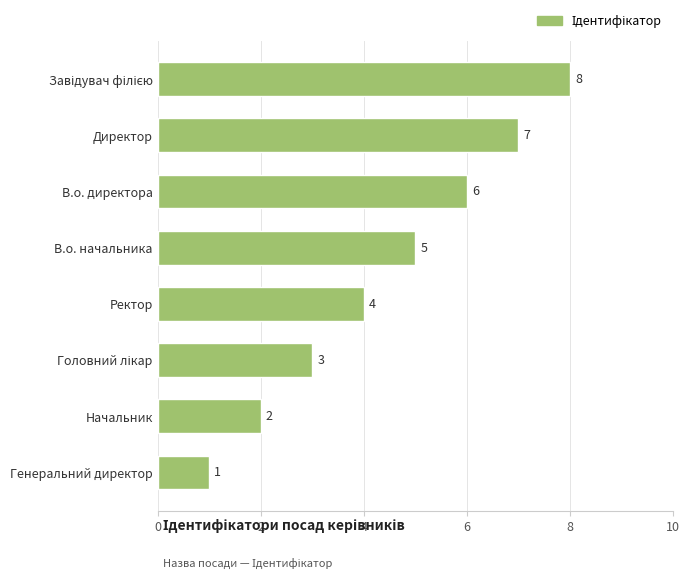

At which label is the value closest to 4?

Ректор